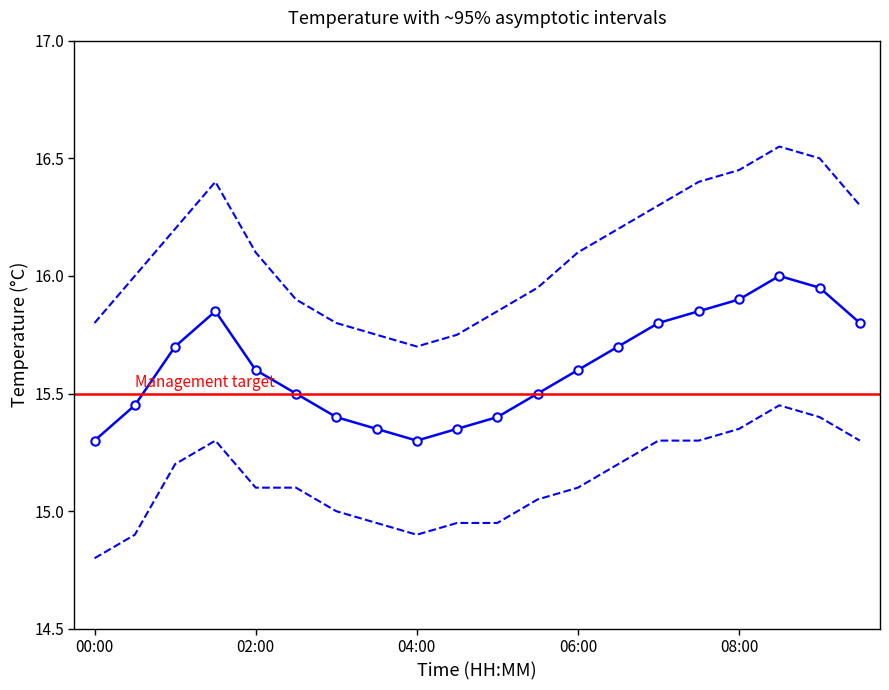

How many series are shown in this chart?

3